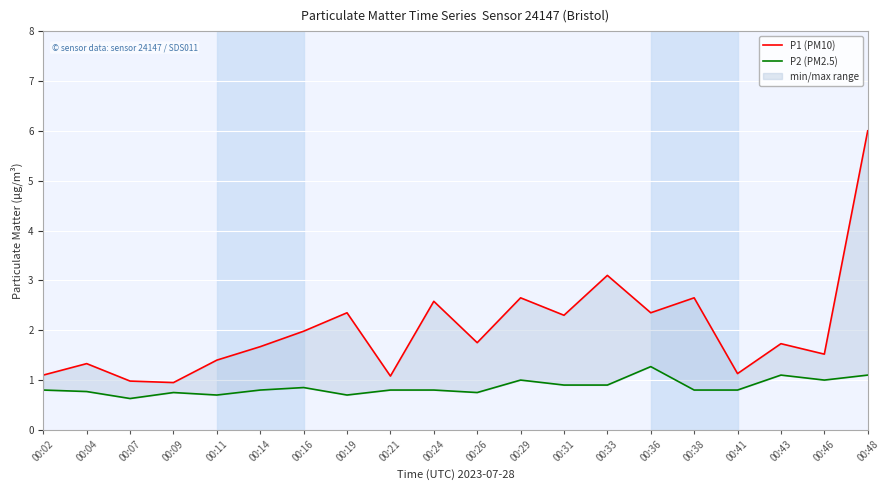

How many interior local peaks does the P1 (PM10) series have?

7